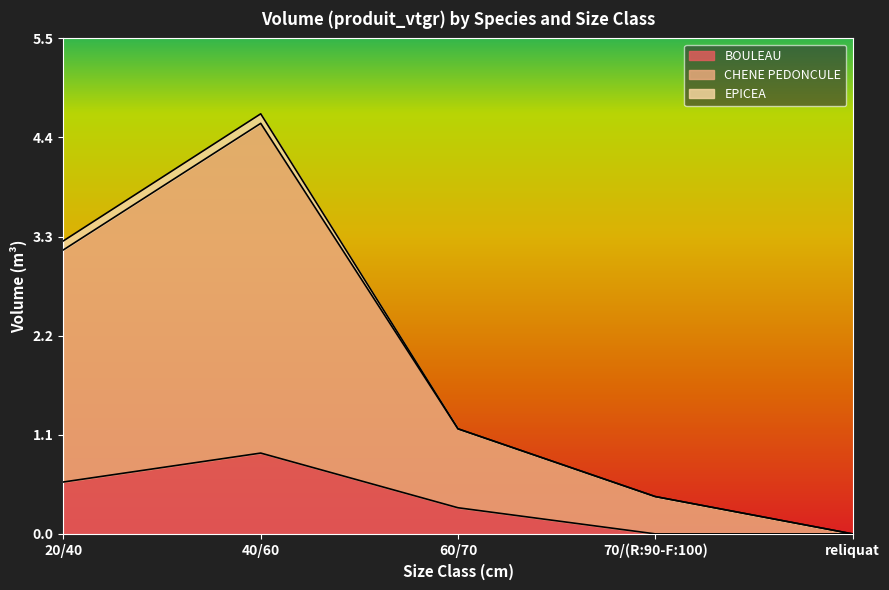

What is the total value across all series at 40/60?

4.7